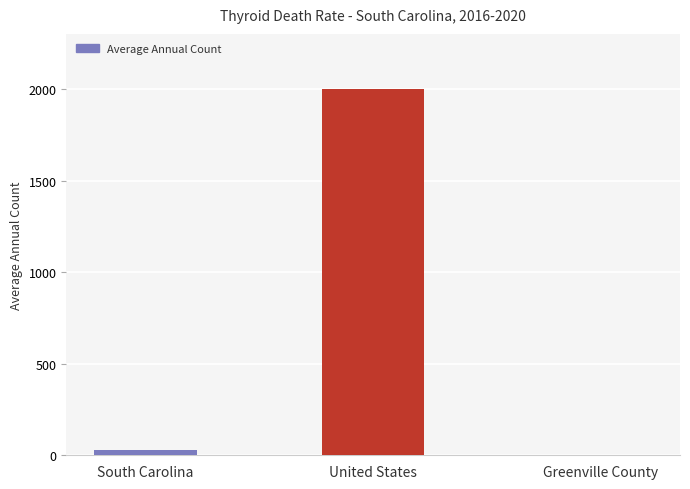

Are the bars horizontal?

No